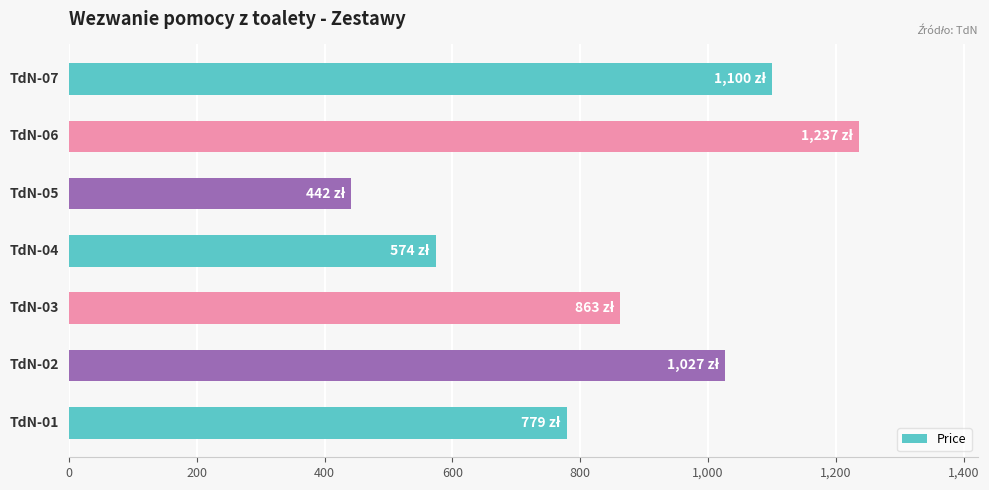

What is the maximum value shown in the chart?

1237